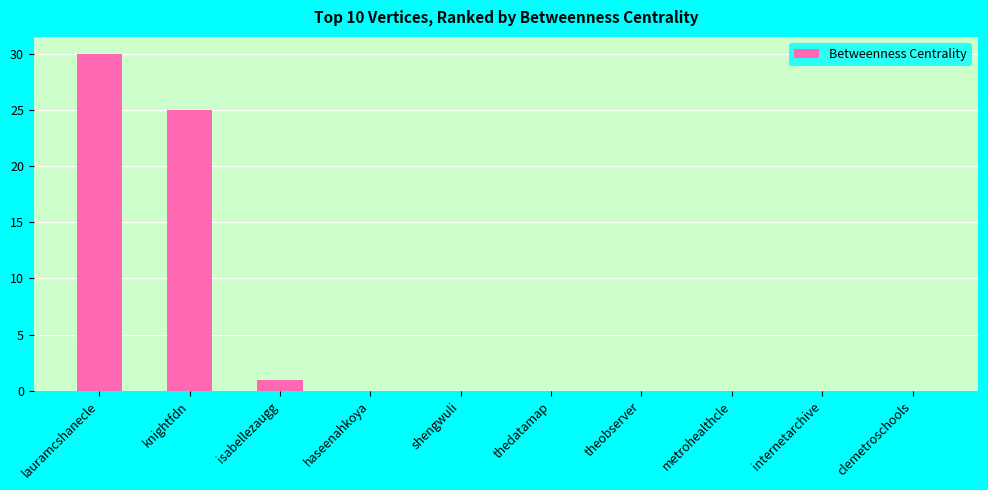

Where is the data nearest to the value 15?

knightfdn